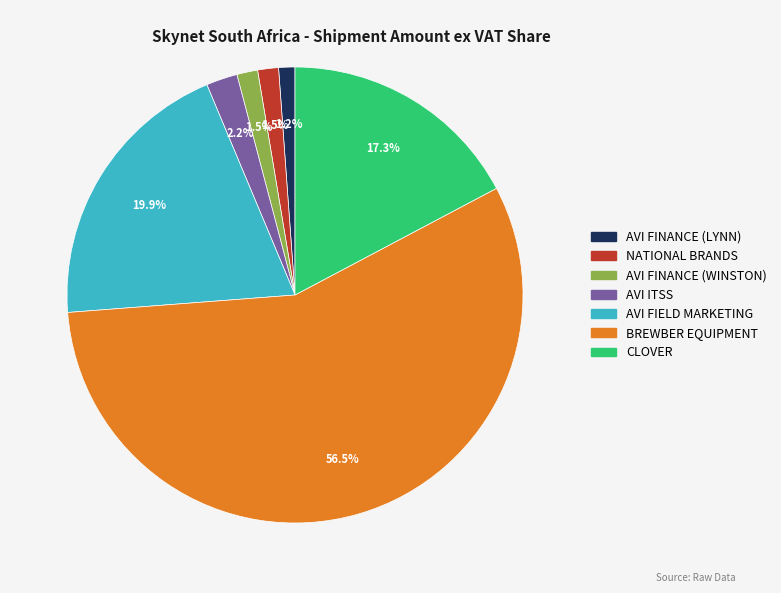

How many slices are in this pie chart?

7